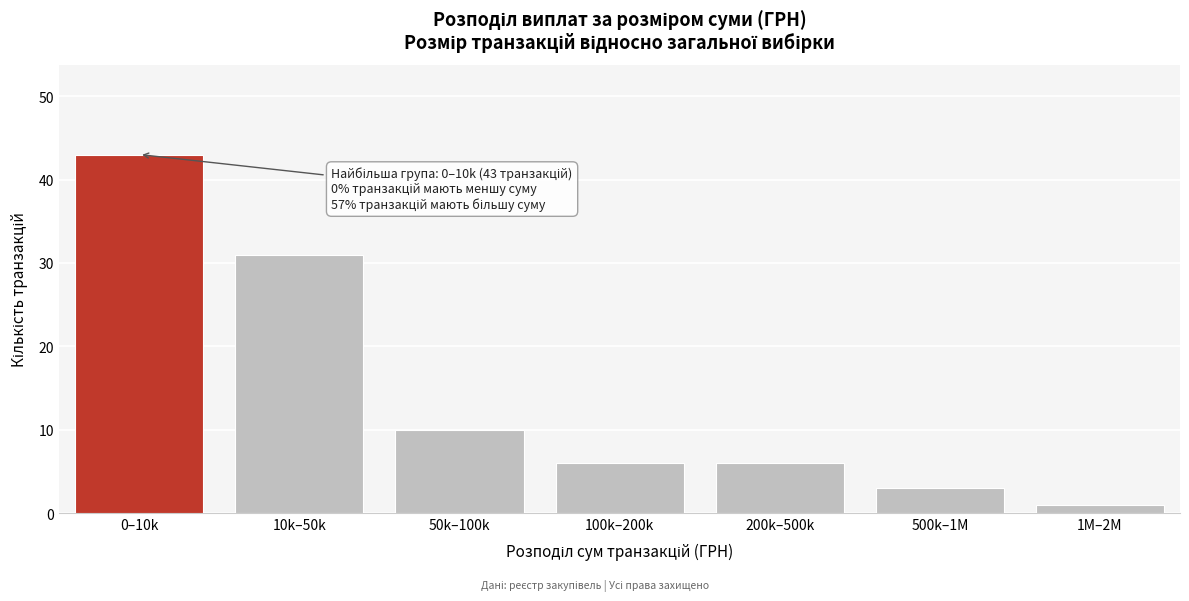

Reading right to left, what are all the values shown in this chart?

1M–2M=1	500k–1M=3	200k–500k=6	100k–200k=6	50k–100k=10	10k–50k=31	0–10k=43